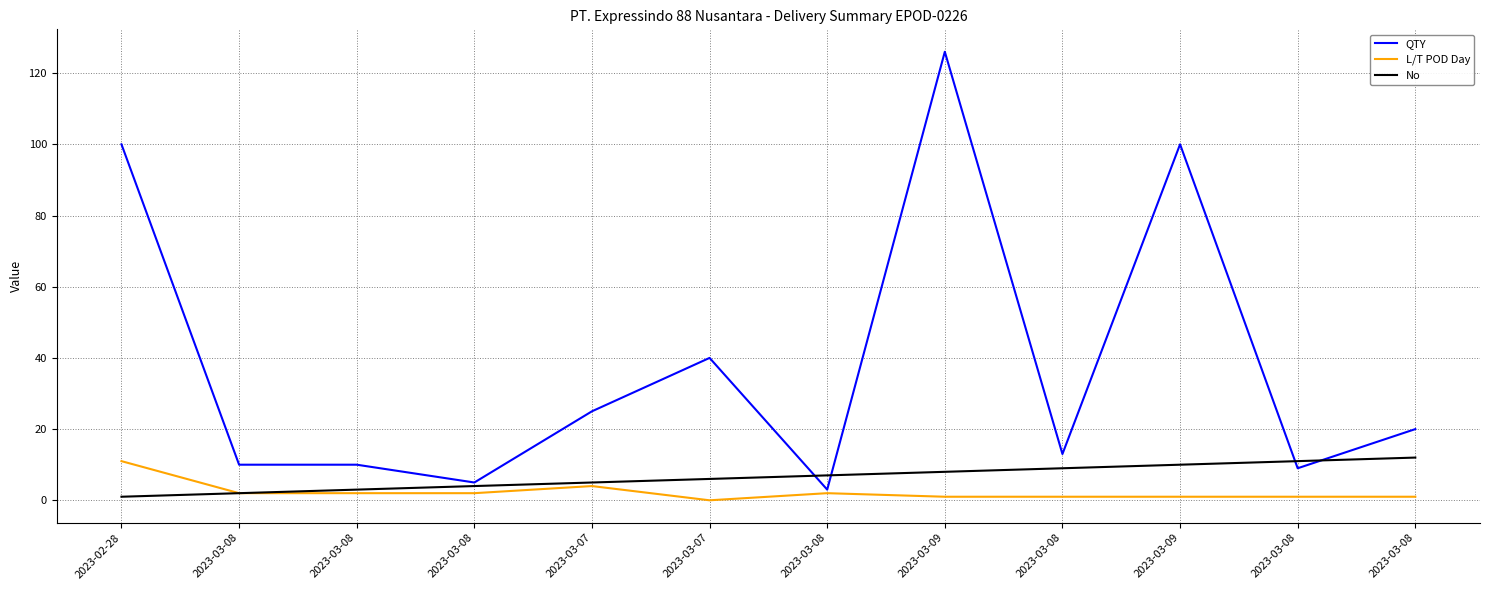

The L/T POD Day series shows 11 at 2023-02-28. True or false?

True